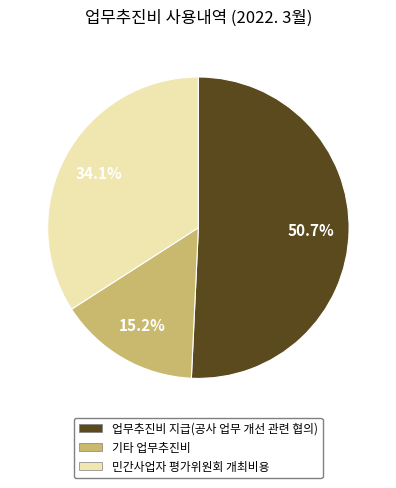

Combined, do 기타 업무추진비 and 업무추진비 지급(공사 업무 개선 관련 협의) account for over 50%?

Yes